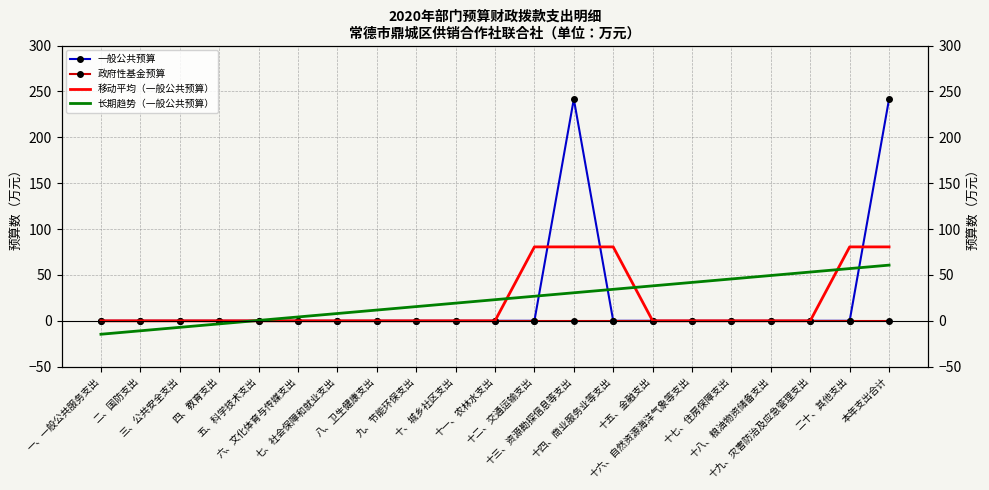

How many values in 一般公共预算 are above zero?

2